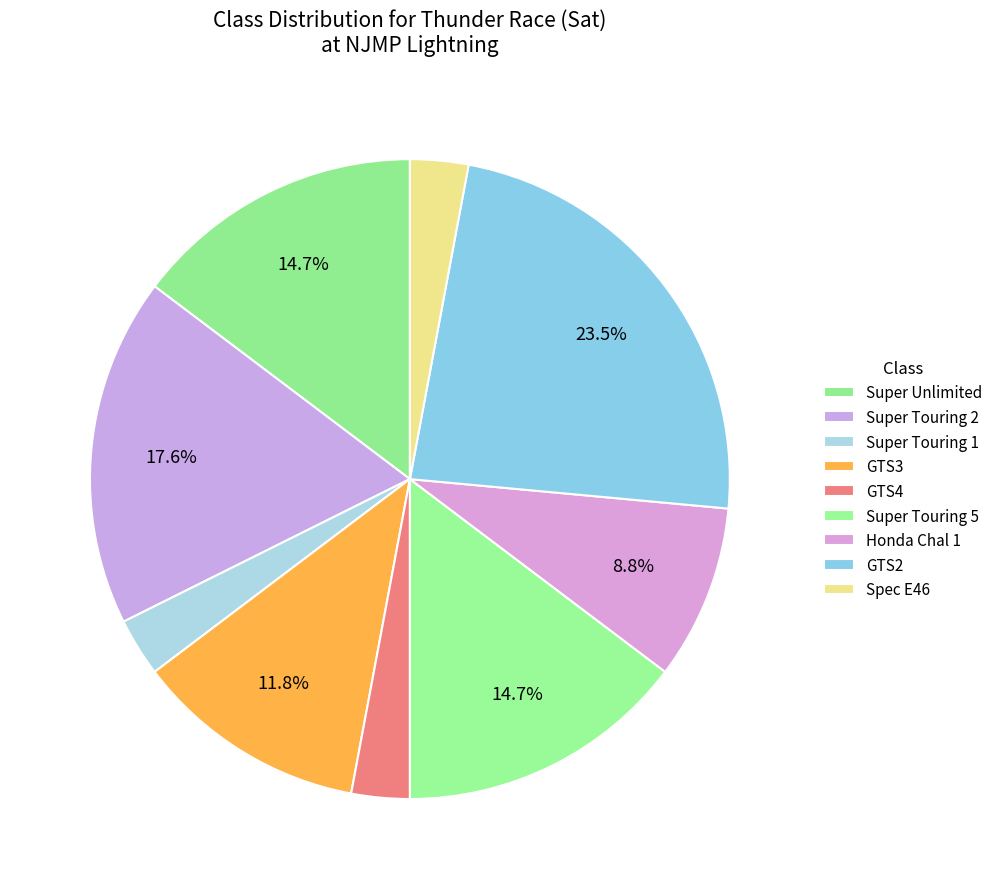

How many segments does this pie chart have?

9